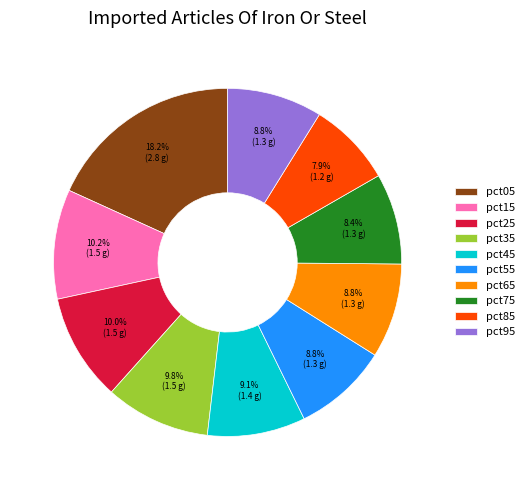

Between pct85 and pct05, which is larger?

pct05